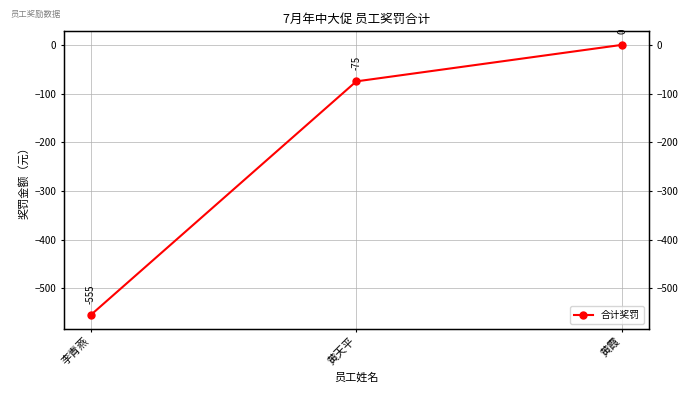

Which has a higher value, 黄霞 or 李青燕?

黄霞